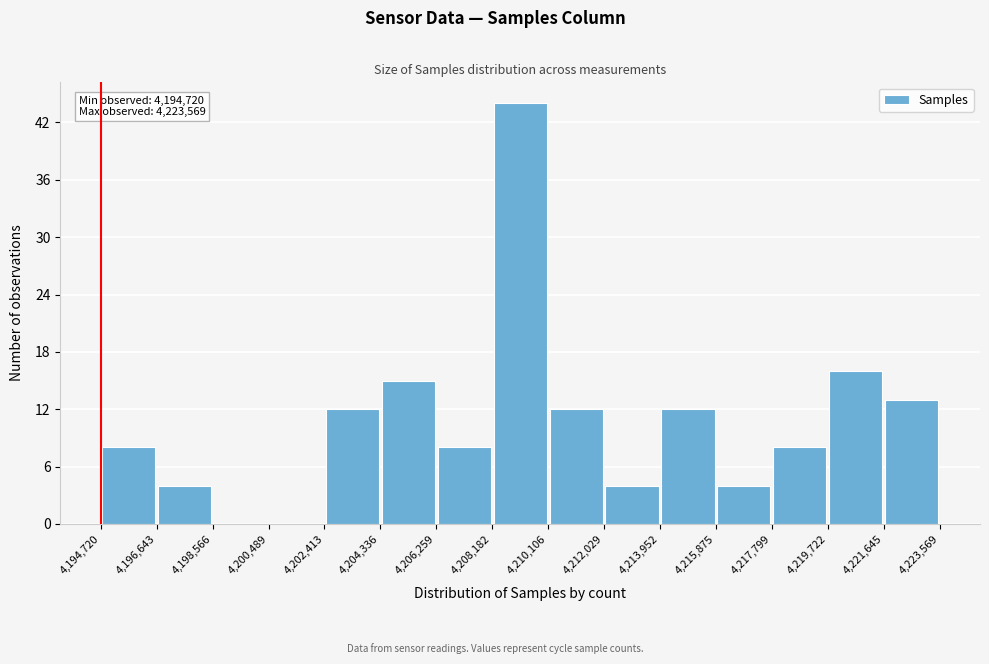

Which range on the x-axis has the tallest bar?

4,208,182 to 4,210,106